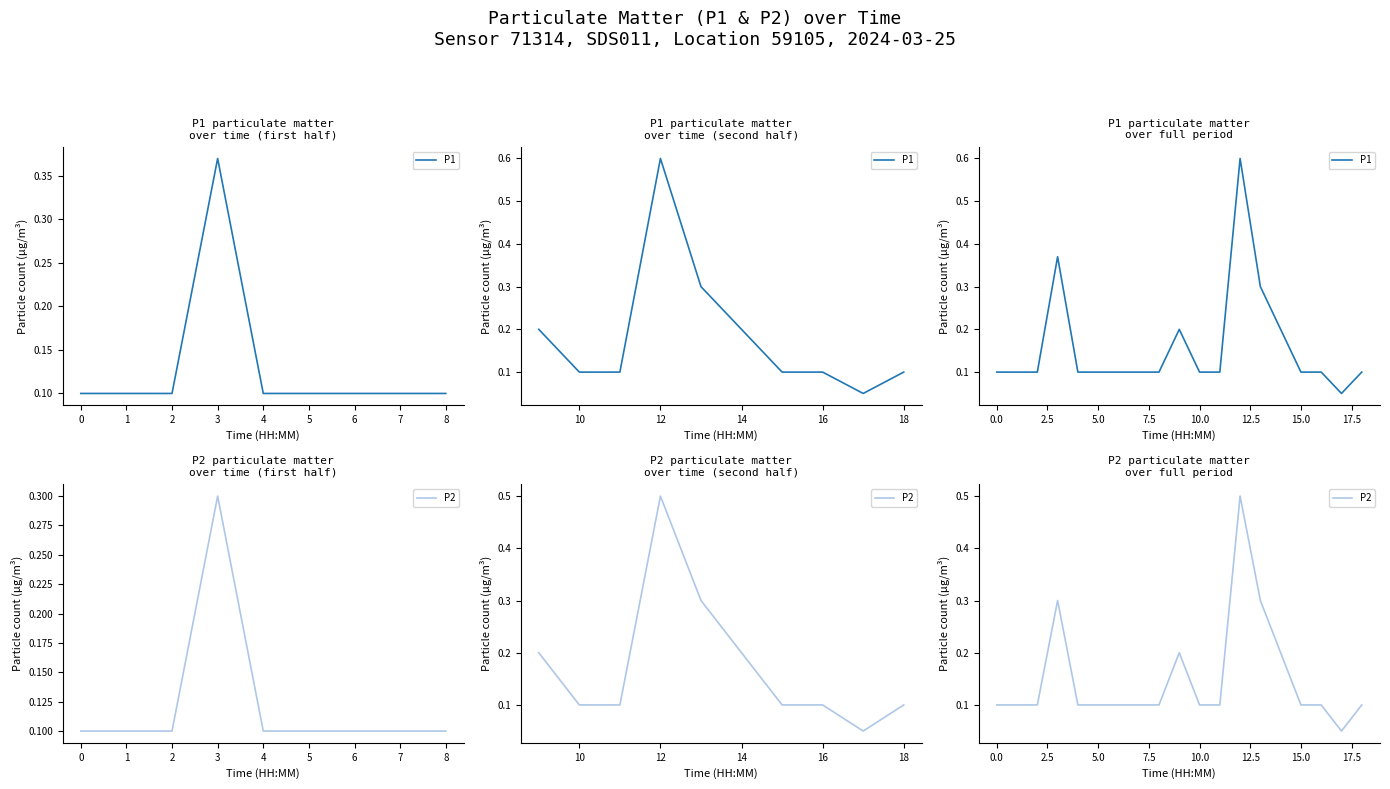

How many lines are shown in the chart?

2